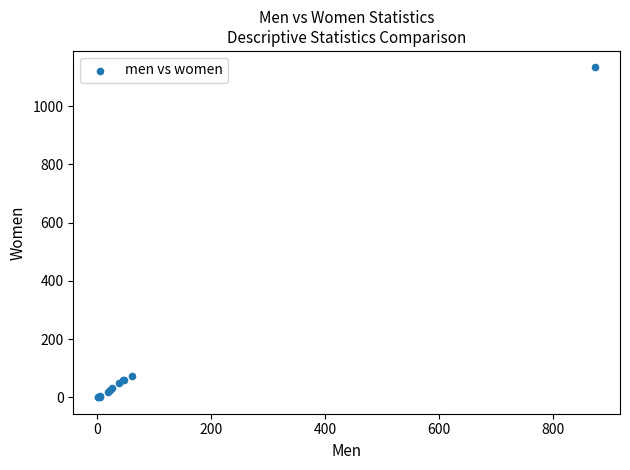

What Y value in the scatter plot is closest to 566?

73.2